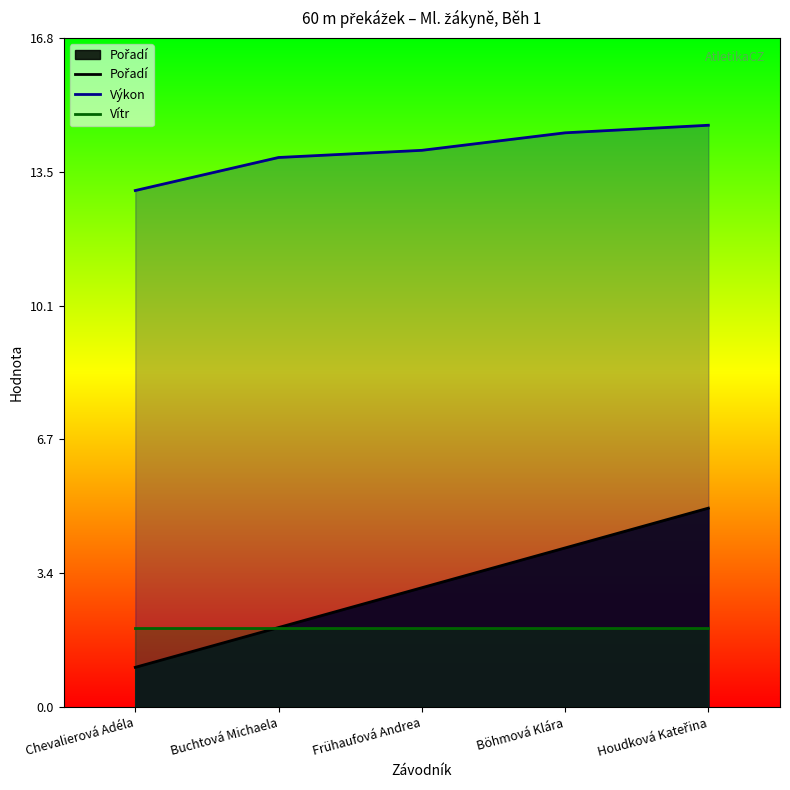

The value of Vítr at Buchtová Michaela is 2.0. True or false?

True